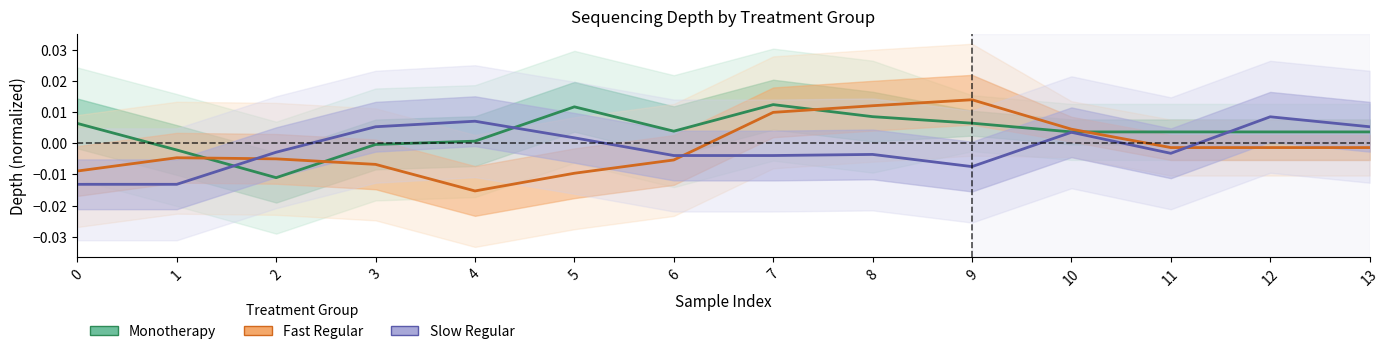

True or false: Slow Regular has a value of 0.0 at 5.

True